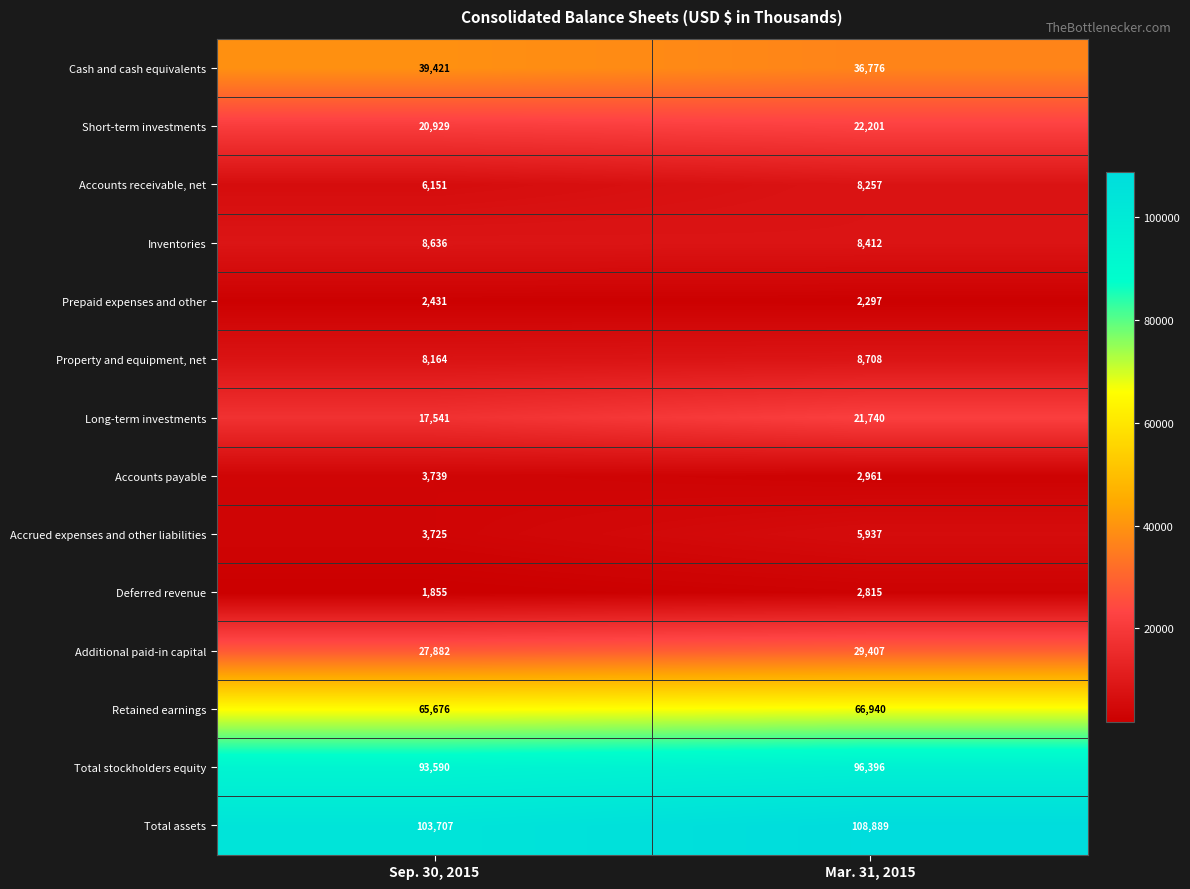

Reading left to right, extract all data points from this chart.

Cash and cash equivalents: 39421	36776
Short-term investments: 20929	22201
Accounts receivable, net: 6151	8257
Inventories: 8636	8412
Prepaid expenses and other: 2431	2297
Property and equipment, net: 8164	8708
Long-term investments: 17541	21740
Accounts payable: 3739	2961
Accrued expenses and other liabilities: 3725	5937
Deferred revenue: 1855	2815
Additional paid-in capital: 27882	29407
Retained earnings: 65676	66940
Total stockholders equity: 93590	96396
Total assets: 103707	108889